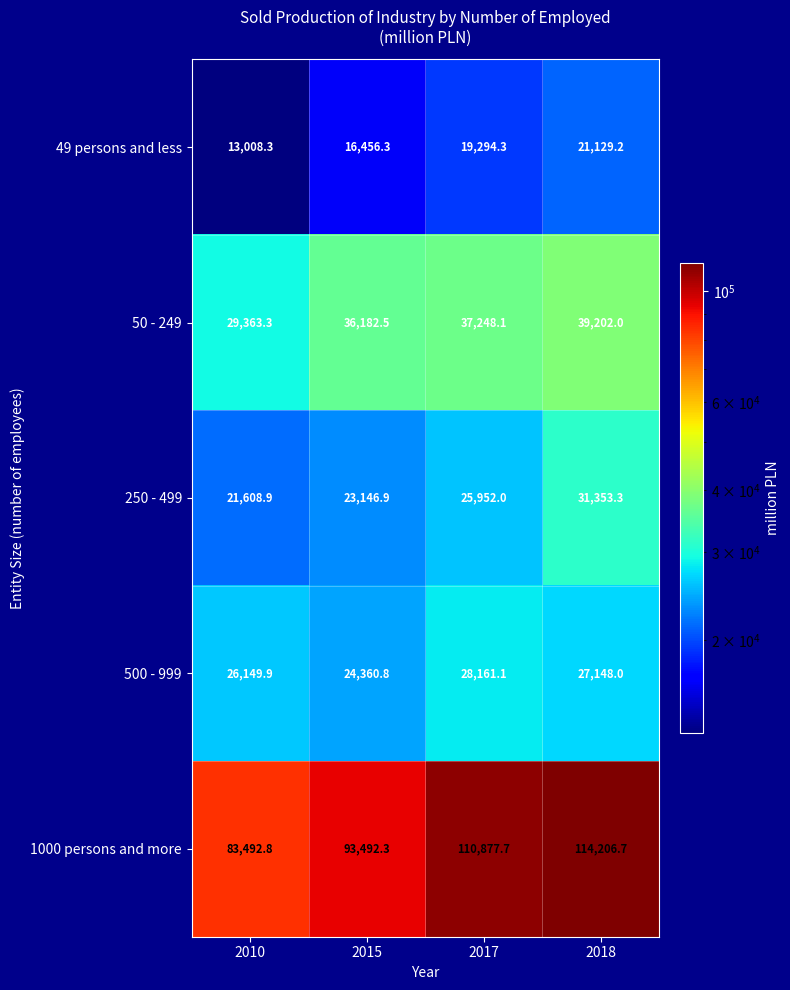

Is it true that 50 - 249 equals 12432.9 at 2017?

False